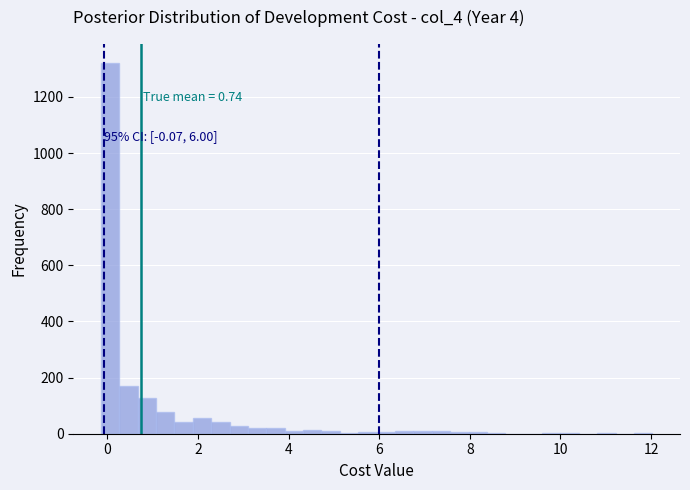

Read against the x-axis, roughly where is the centre of the tallest bar?

0.0